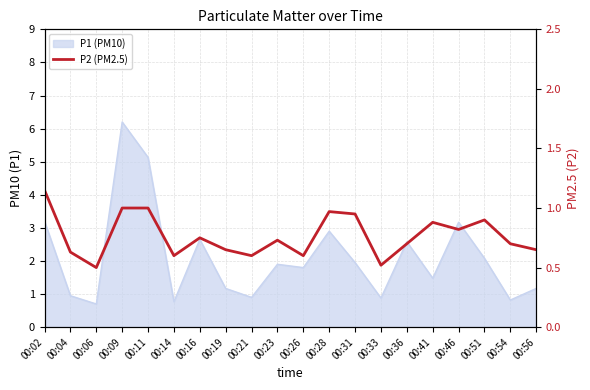

True or false: there are more than 1 points higher than both neighbors.

True